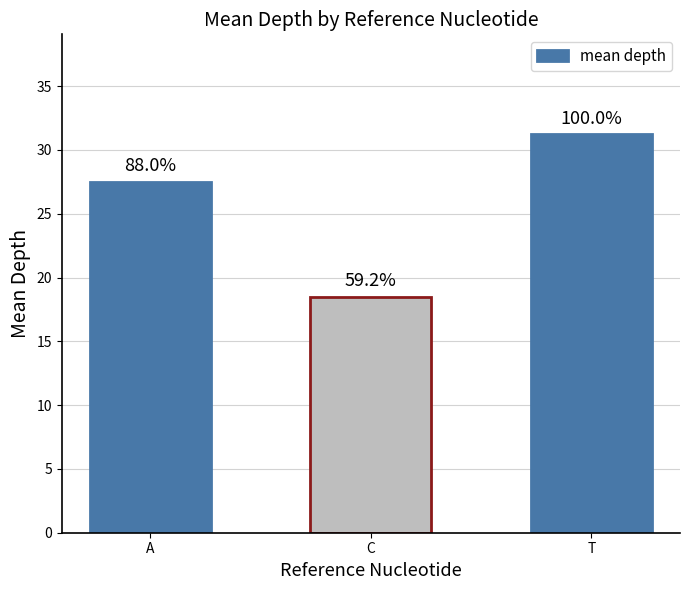

Reading left to right, what are all the values shown in this chart?

A=27.5	C=18.5	T=31.2